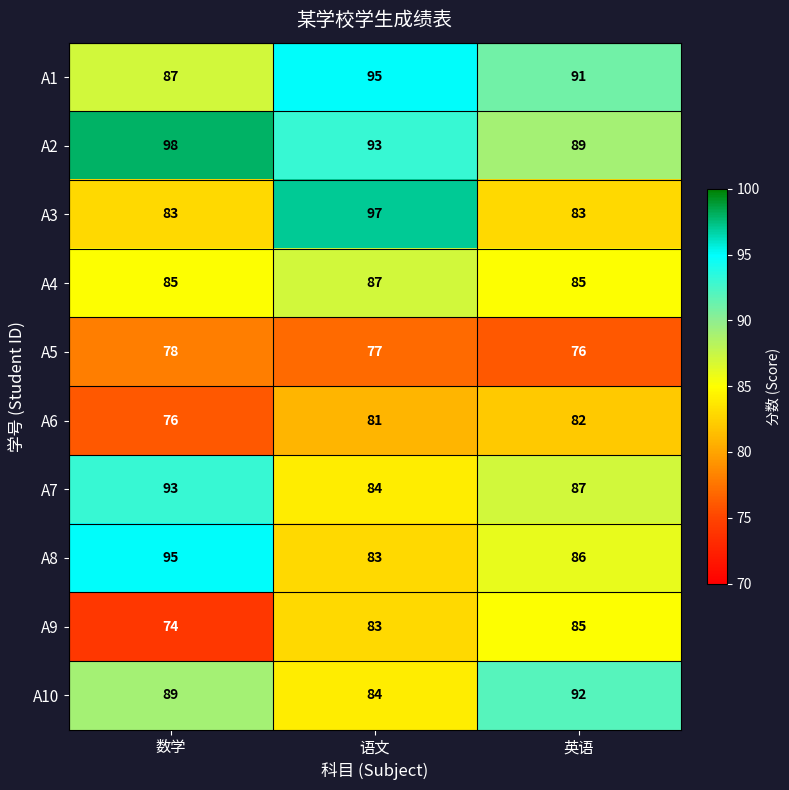

At which label is A6 closest to 79?

语文